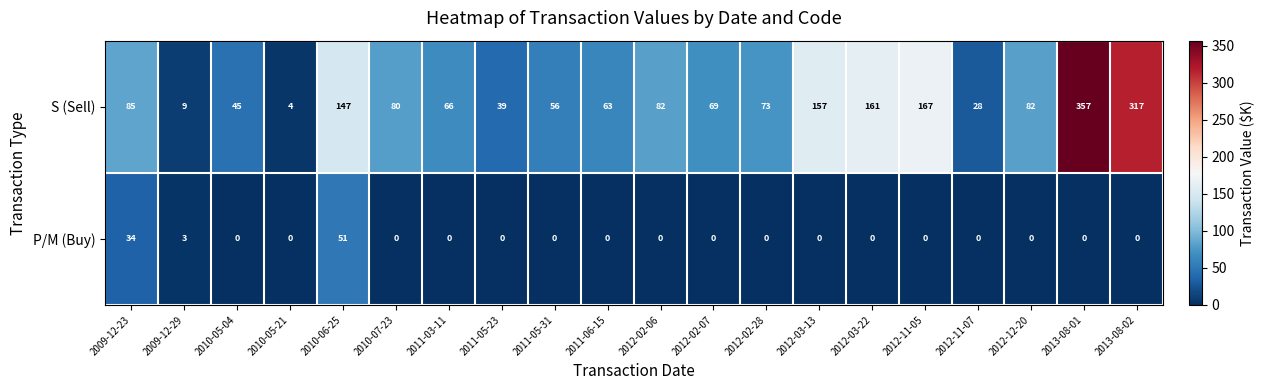

What is the difference between the second highest and minimum values in the S (Sell) series?

313